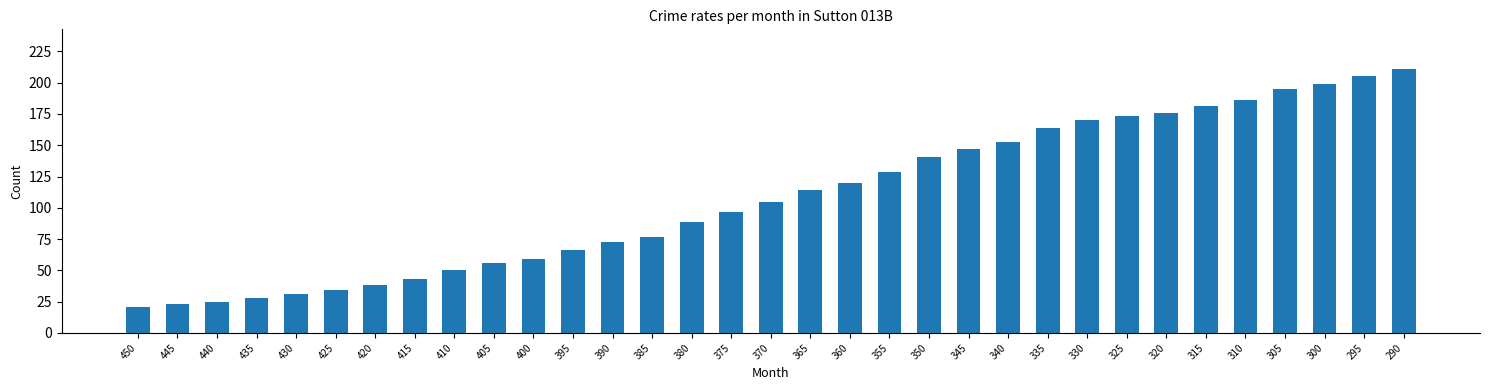

Read the value at 445, to the nearest 10.

20